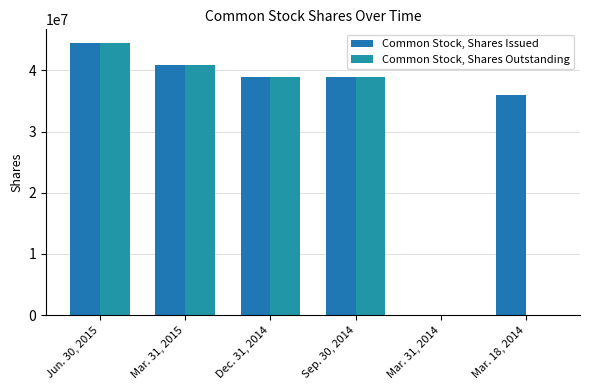

How many series are shown in this chart?

2